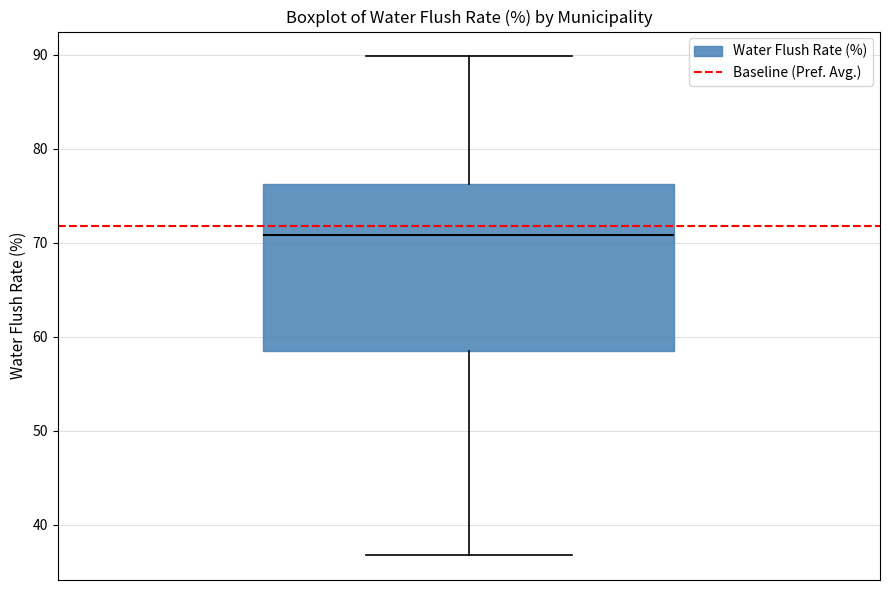

Transcribe this box plot: give where the median line is, the range the box spans, and where the two whiskers end, as read against the y-axis. The values are not printed on the chart, so give them approximately, as read against the axis.

median 71, box 59 to 76, whiskers 37 to 90